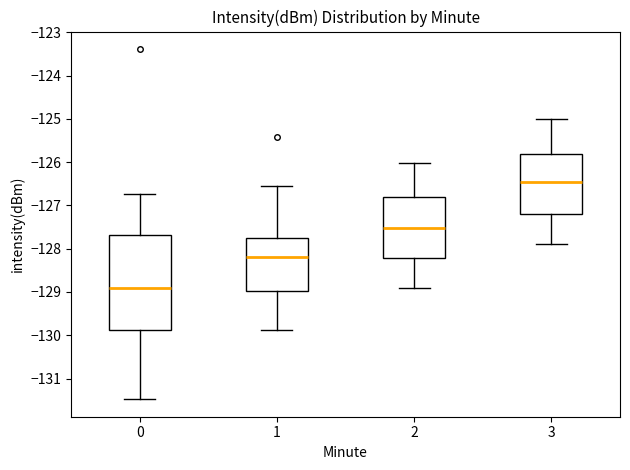

Reading left to right, transcribe this box plot: for each box, give where its median line is, the range the box spans, and where its two whiskers end, as read against the y-axis. The values are not printed on the chart, so give them approximately, as read against the axis.

0: median -128.9, box -129.9 to -127.7, whiskers -131.5 to -126.7
1: median -128.2, box -129.0 to -127.7, whiskers -129.9 to -126.5
2: median -127.5, box -128.2 to -126.8, whiskers -128.9 to -126.0
3: median -126.5, box -127.2 to -125.8, whiskers -127.9 to -125.0